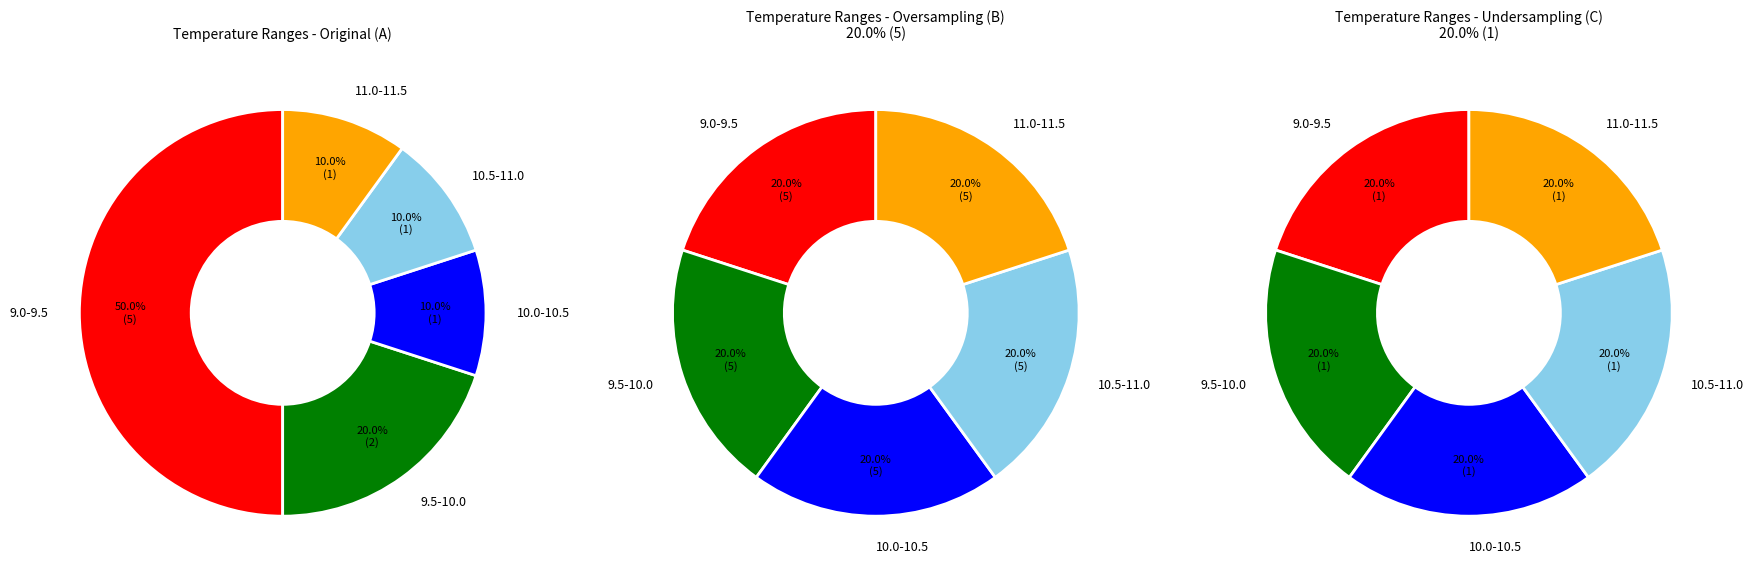

Is it true that 01:13 is 1% of the pie?

False